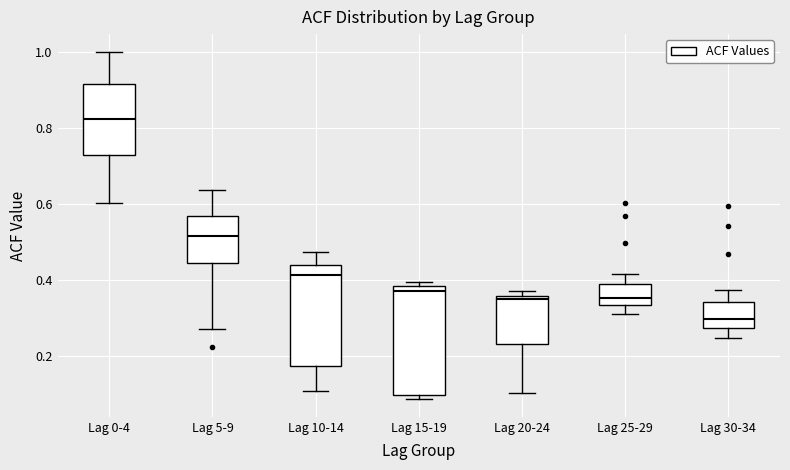

Reading left to right, read every box against the y-axis: the position of its median line, the range the box covers, and the ends of its whiskers. The values are not printed on the chart, so give them approximately, as read against the axis.

Lag 0-4: median 0.82, box 0.72 to 0.92, whiskers 0.60 to 1.00
Lag 5-9: median 0.52, box 0.44 to 0.56, whiskers 0.28 to 0.64
Lag 10-14: median 0.42, box 0.18 to 0.44, whiskers 0.10 to 0.48
Lag 15-19: median 0.38 (just below the box's upper edge), box 0.10 to 0.38, whiskers 0.08 to 0.40
Lag 20-24: median 0.36 (just below the box's upper edge), box 0.24 to 0.36, whiskers 0.10 to 0.38
Lag 25-29: median 0.36, box 0.34 to 0.38, whiskers 0.32 to 0.42
Lag 30-34: median 0.30, box 0.28 to 0.34, whiskers 0.24 to 0.38